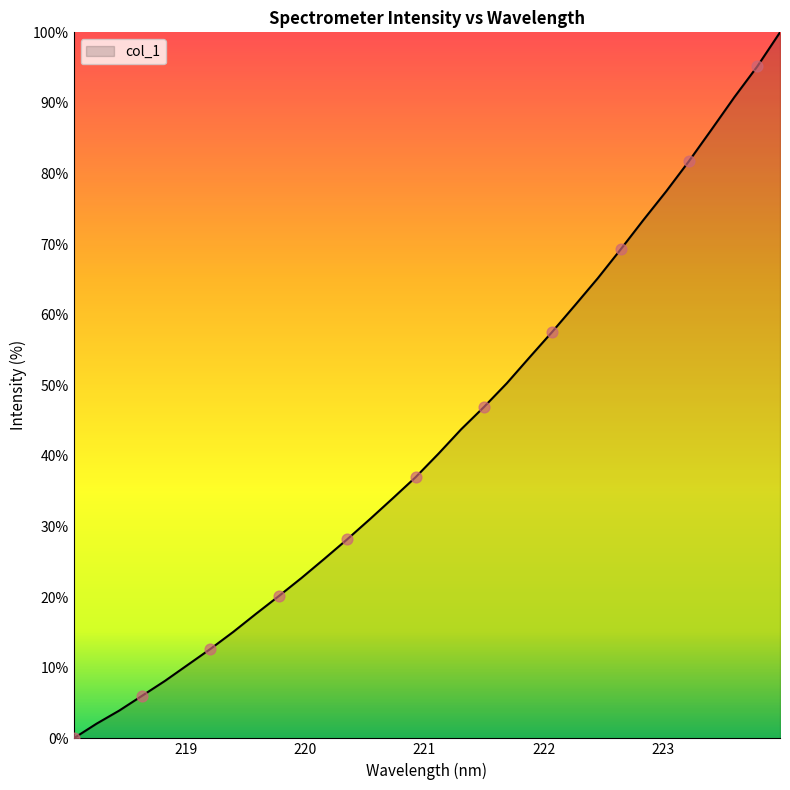

What is the greatest value displayed?

100.0